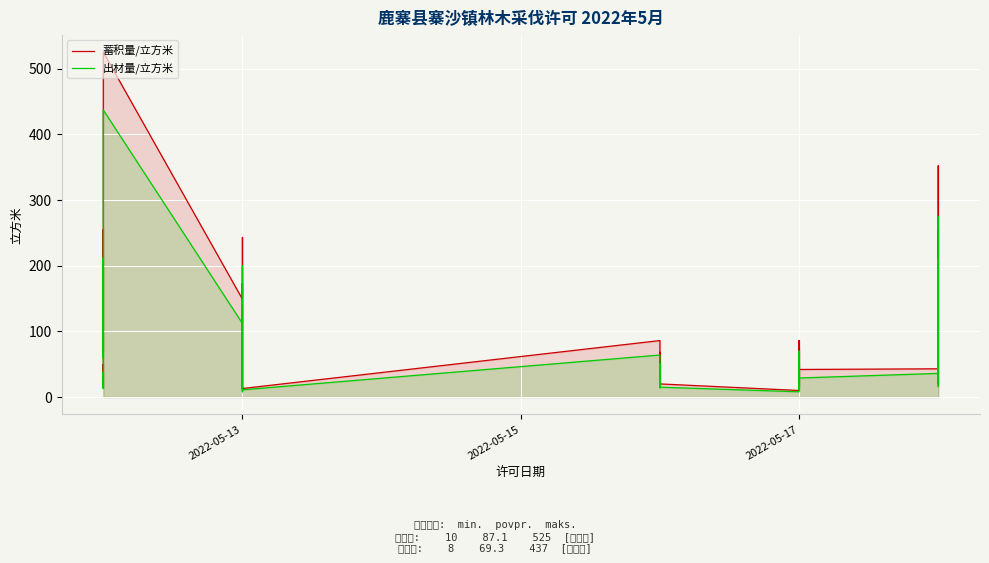

How many data points does each series have?

38